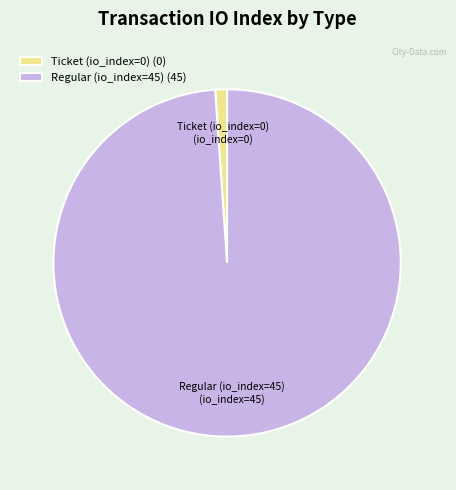

Between Ticket (io_index=0) and Regular (io_index=45), which is larger?

Regular (io_index=45)